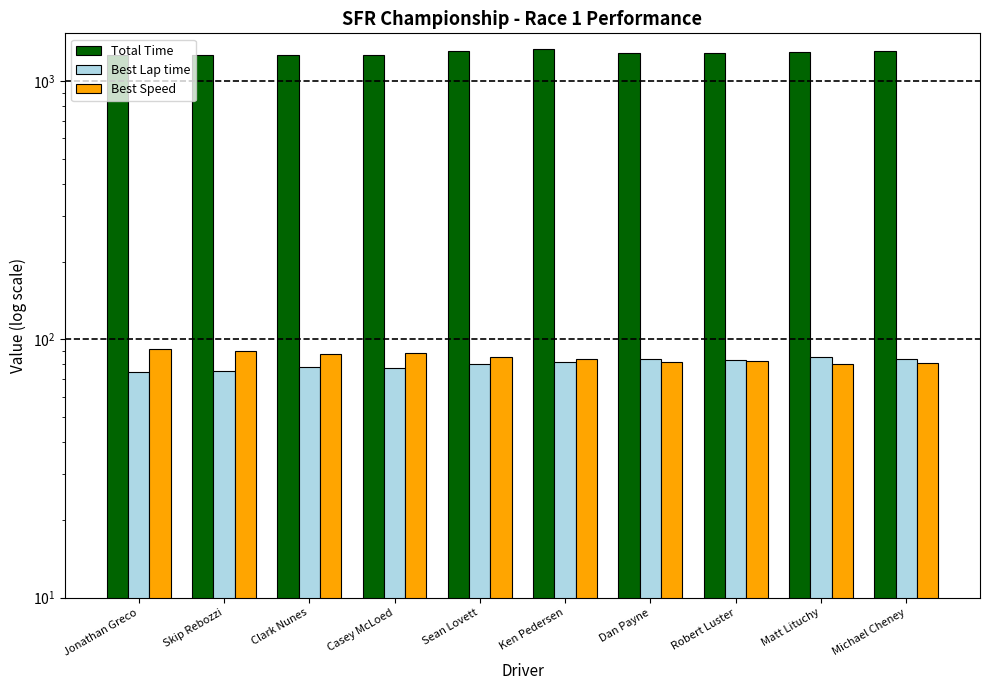

What is the value of the Best Speed bar at the 3rd from the left?

87.9